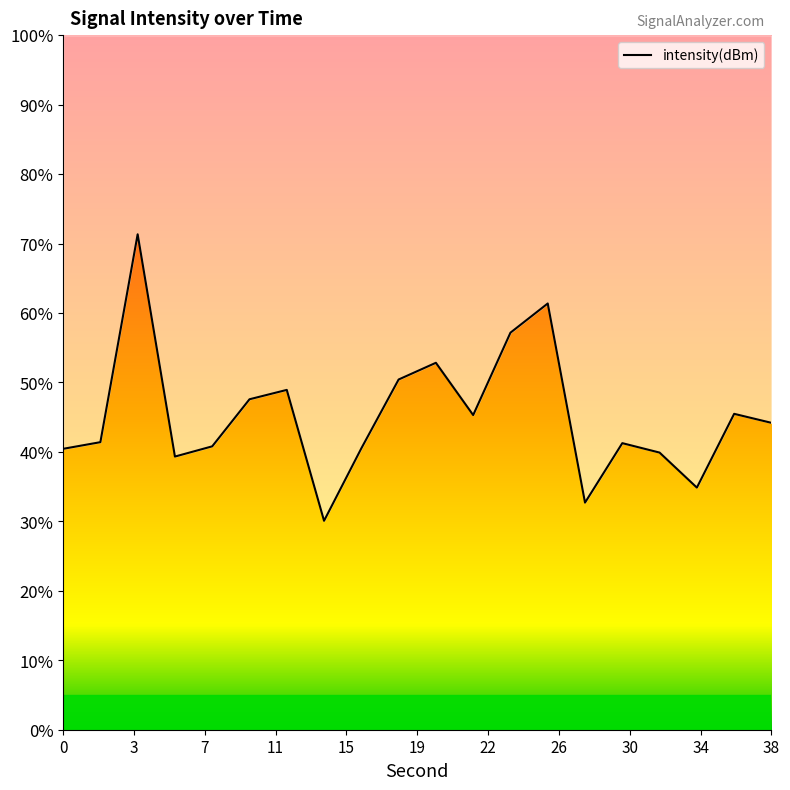

What is the ratio of the value at 30 to the value at 17?

1.2